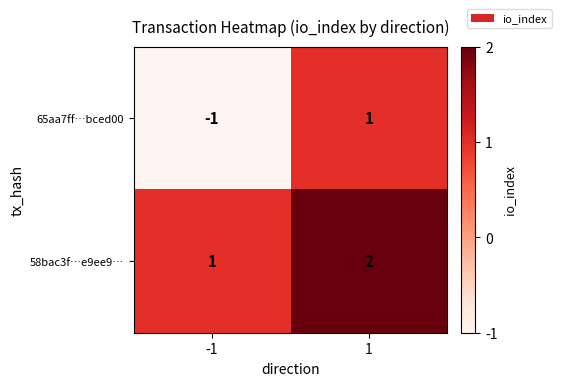

Which series changed the most between -1 and 1?

65aa7ff…bced00